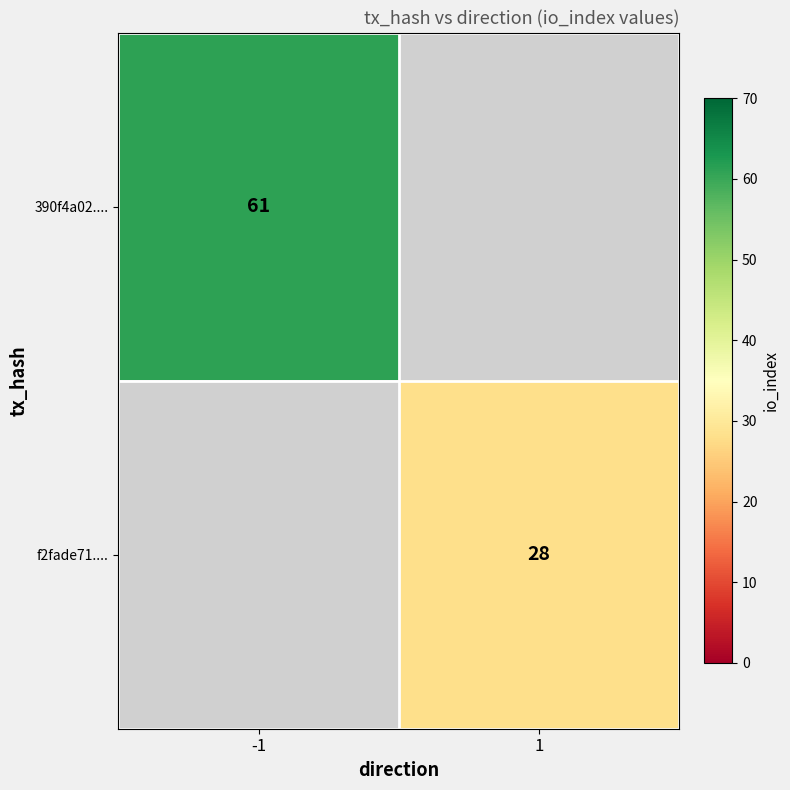

Which label corresponds to the smallest value in the chart?

1